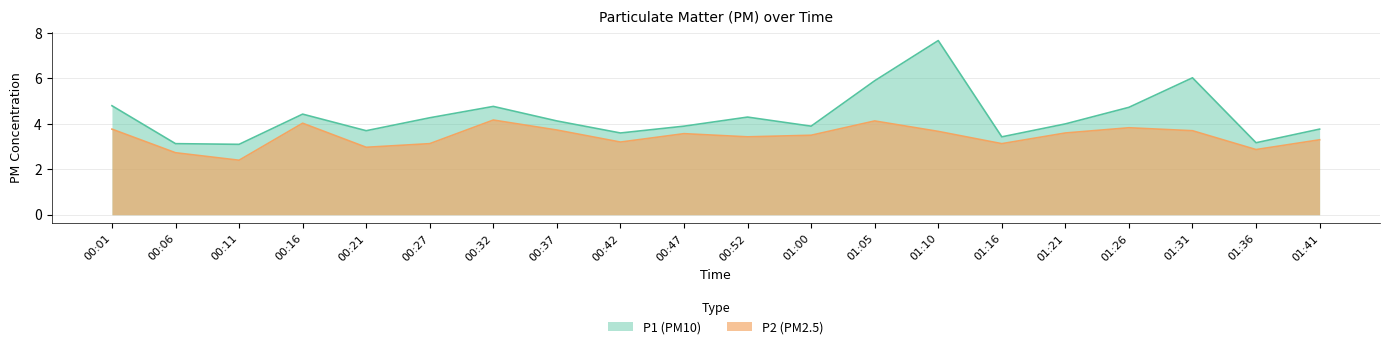

True or false: P2 has a value of 3.8 at 01:26.

True